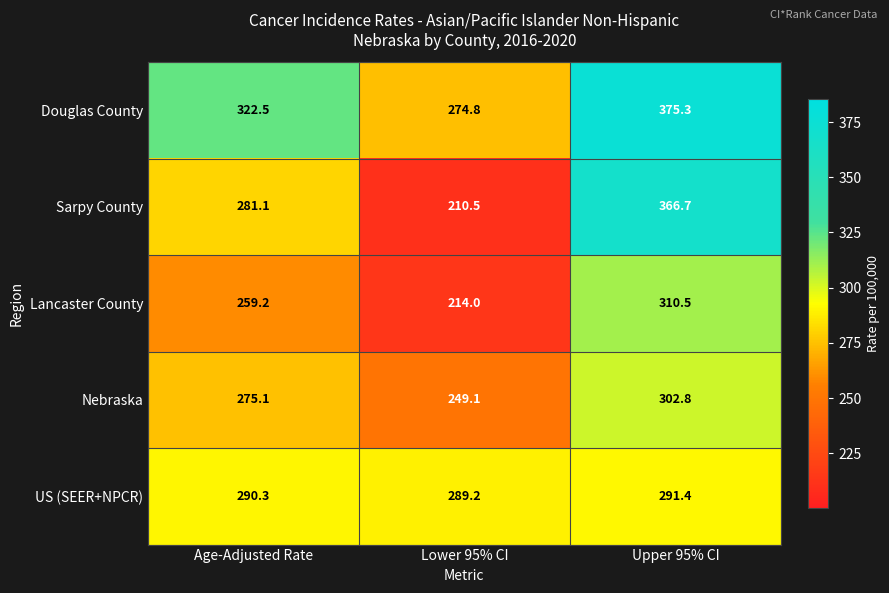

Count the number of categories in the chart.

3